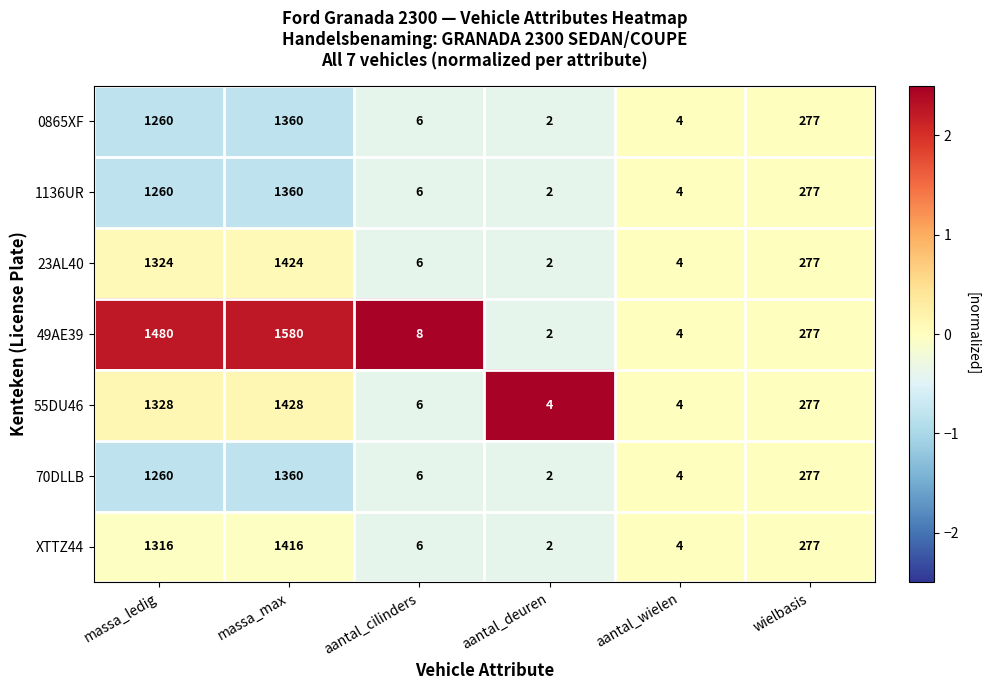

What is the maximum value shown in the chart?

1580